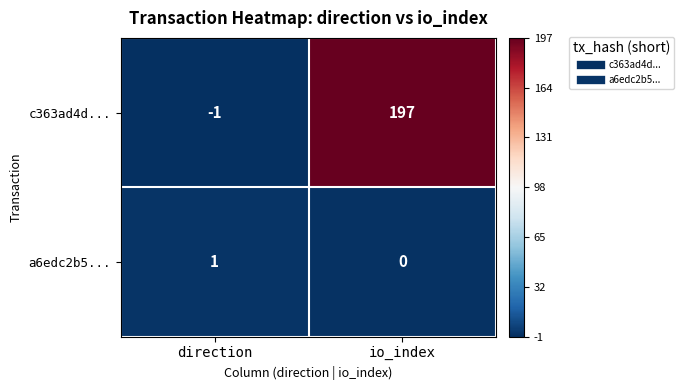

At which label does c363ad4d... reach its peak?

io_index